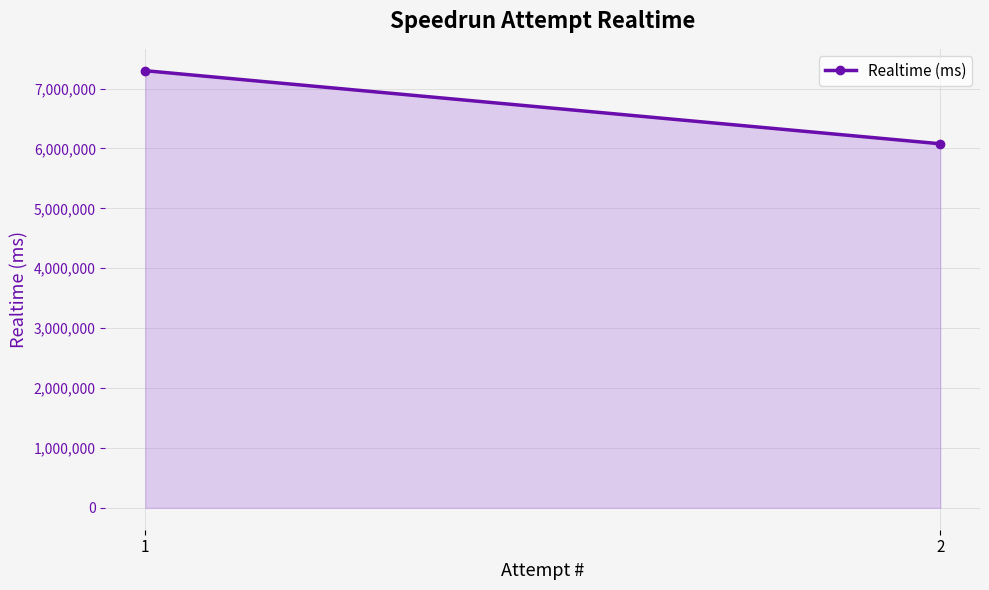

Does the chart have visible grid lines?

Yes